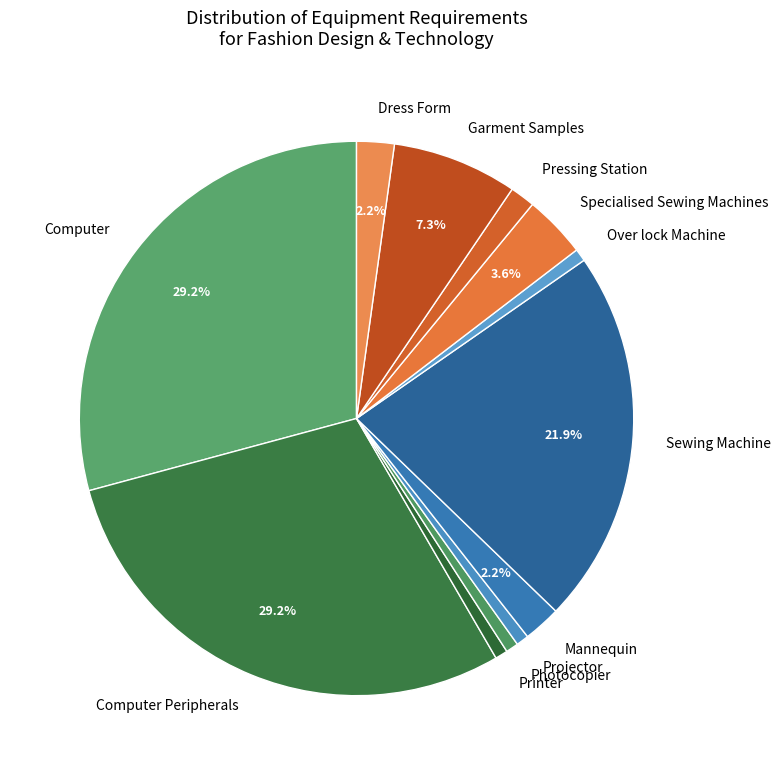

Is there a majority slice in this chart?

No